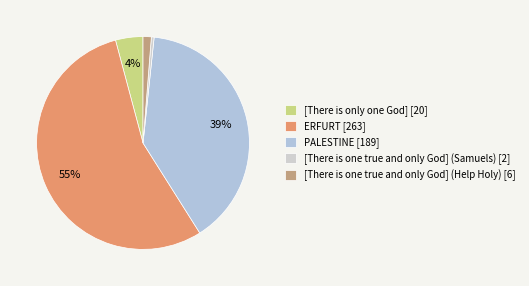

How many slices are in this pie chart?

5